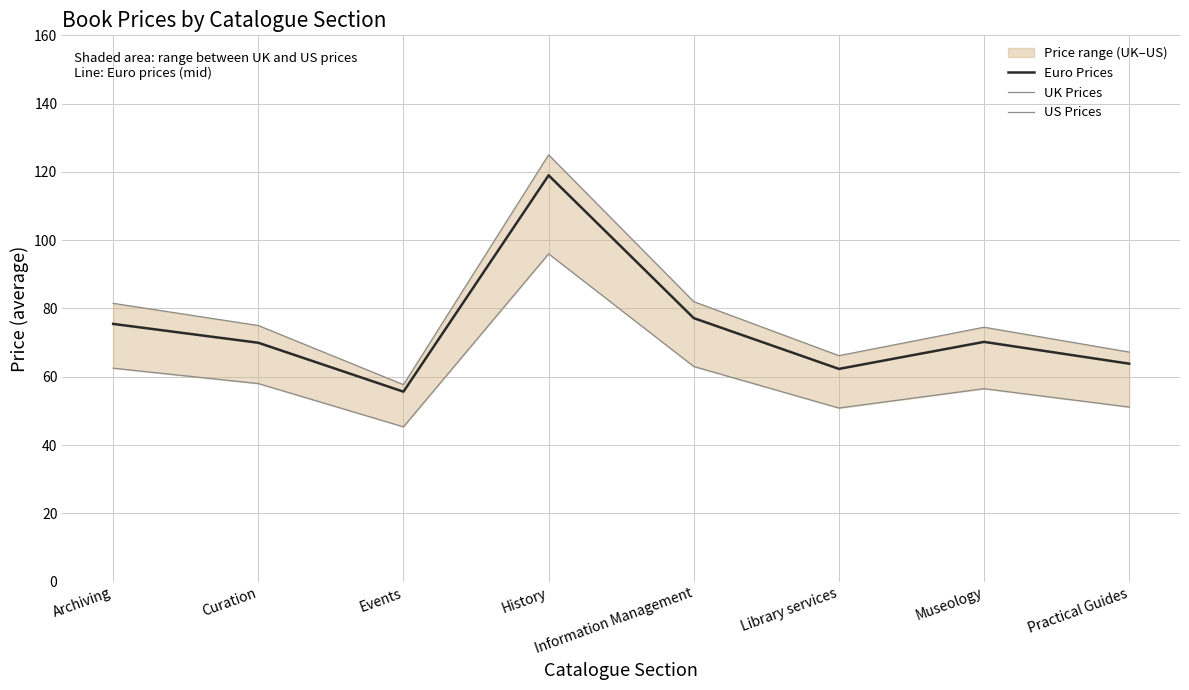

True or false: Euro Prices and US Prices cross at least once.

False